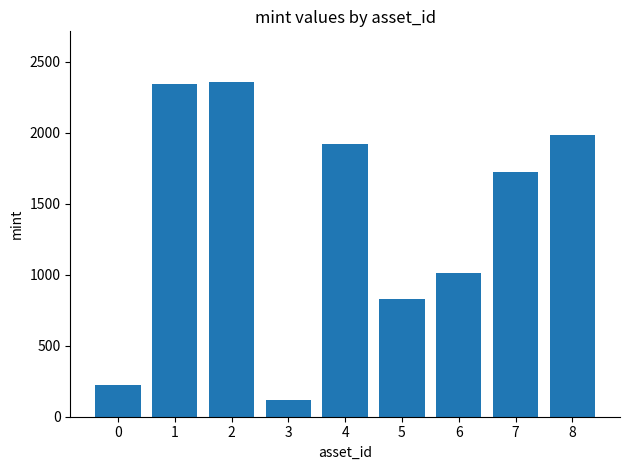

What is the difference between the second highest and second lowest values?

2118